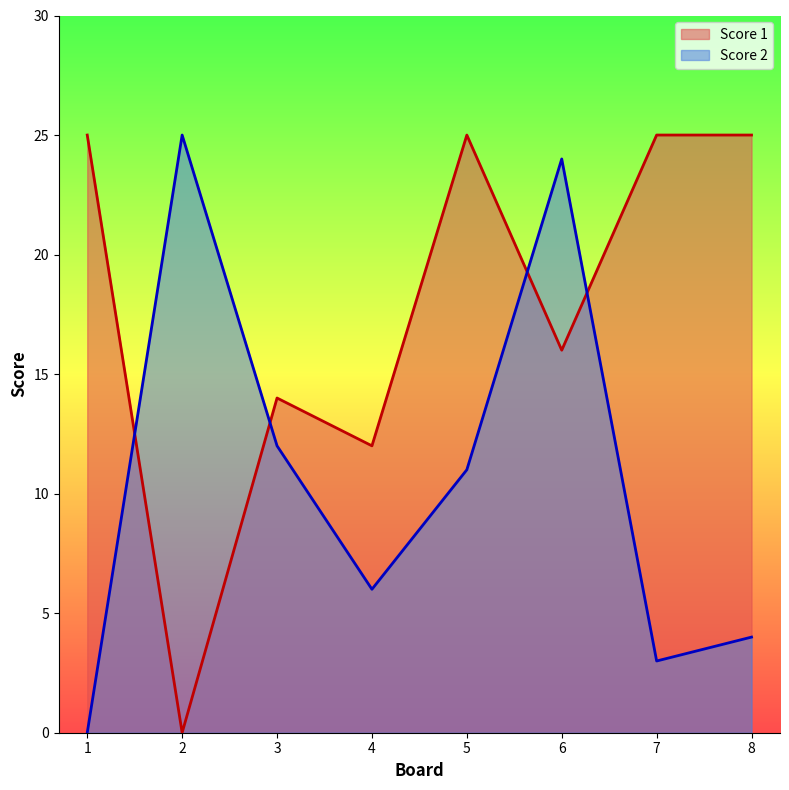

The Score 2 series shows 12 at 3. True or false?

True